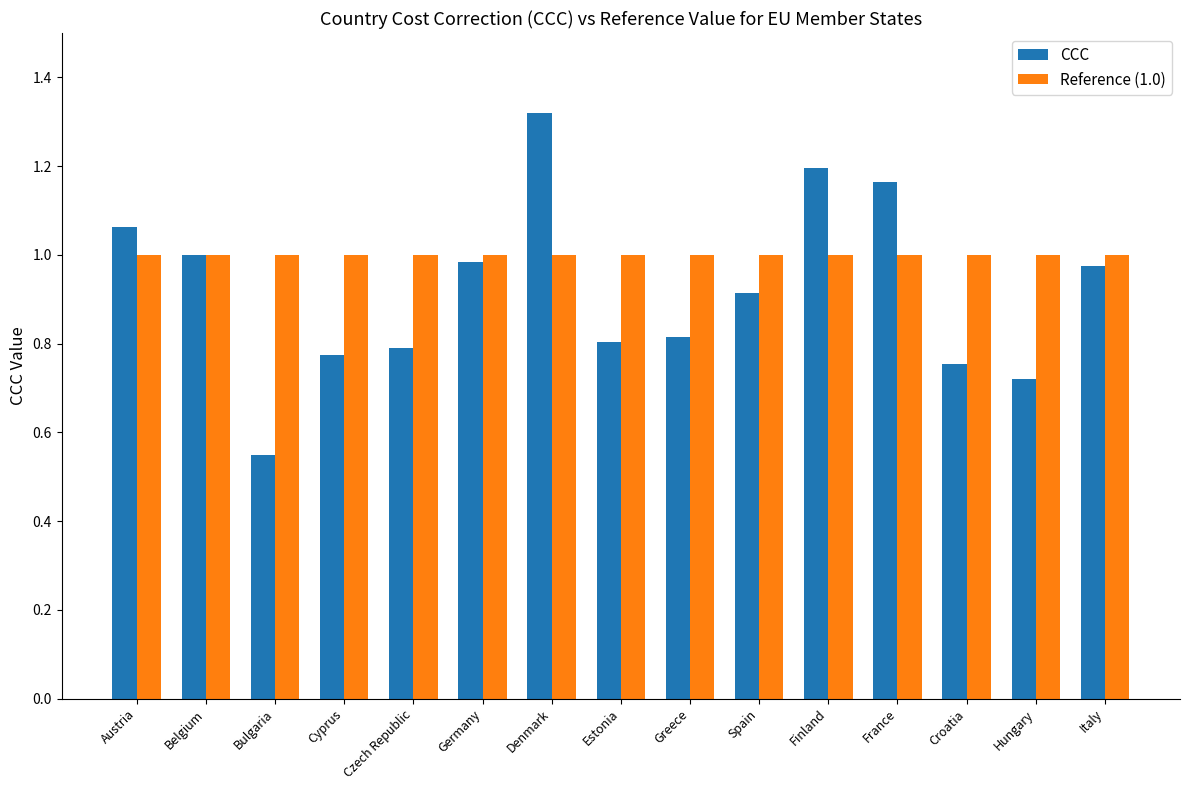

What is the sum of all CCC values?

13.8